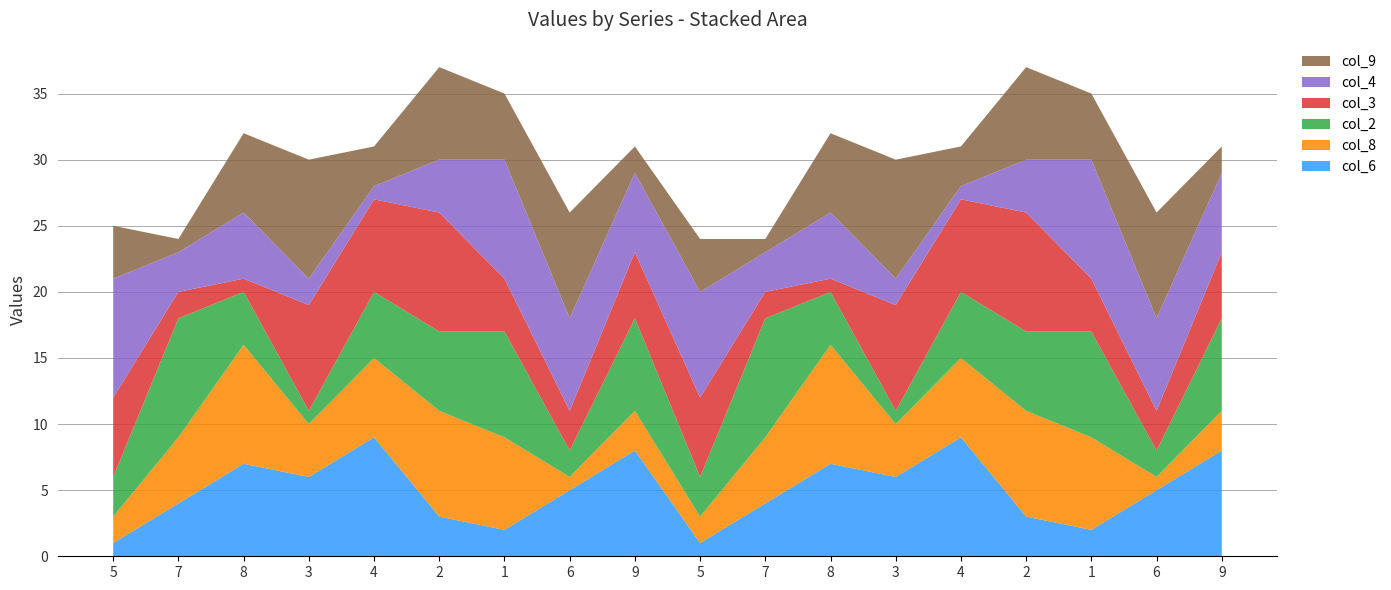

Reading left to right, transcribe all the data shown in this chart.

col_6: 5=1	7=4	8=7	3=6	4=9	2=3	1=2	6=5	9=8	5=1	7=4	8=7	3=6	4=9	2=3	1=2	6=5	9=8
col_8: 5=2	7=5	8=9	3=4	4=6	2=8	1=7	6=1	9=3	5=2	7=5	8=9	3=4	4=6	2=8	1=7	6=1	9=3
col_2: 5=3	7=9	8=4	3=1	4=5	2=6	1=8	6=2	9=7	5=3	7=9	8=4	3=1	4=5	2=6	1=8	6=2	9=7
col_3: 5=6	7=2	8=1	3=8	4=7	2=9	1=4	6=3	9=5	5=6	7=2	8=1	3=8	4=7	2=9	1=4	6=3	9=5
col_4: 5=9	7=3	8=5	3=2	4=1	2=4	1=9	6=7	9=6	5=8	7=3	8=5	3=2	4=1	2=4	1=9	6=7	9=6
col_9: 5=4	7=1	8=6	3=9	4=3	2=7	1=5	6=8	9=2	5=4	7=1	8=6	3=9	4=3	2=7	1=5	6=8	9=2